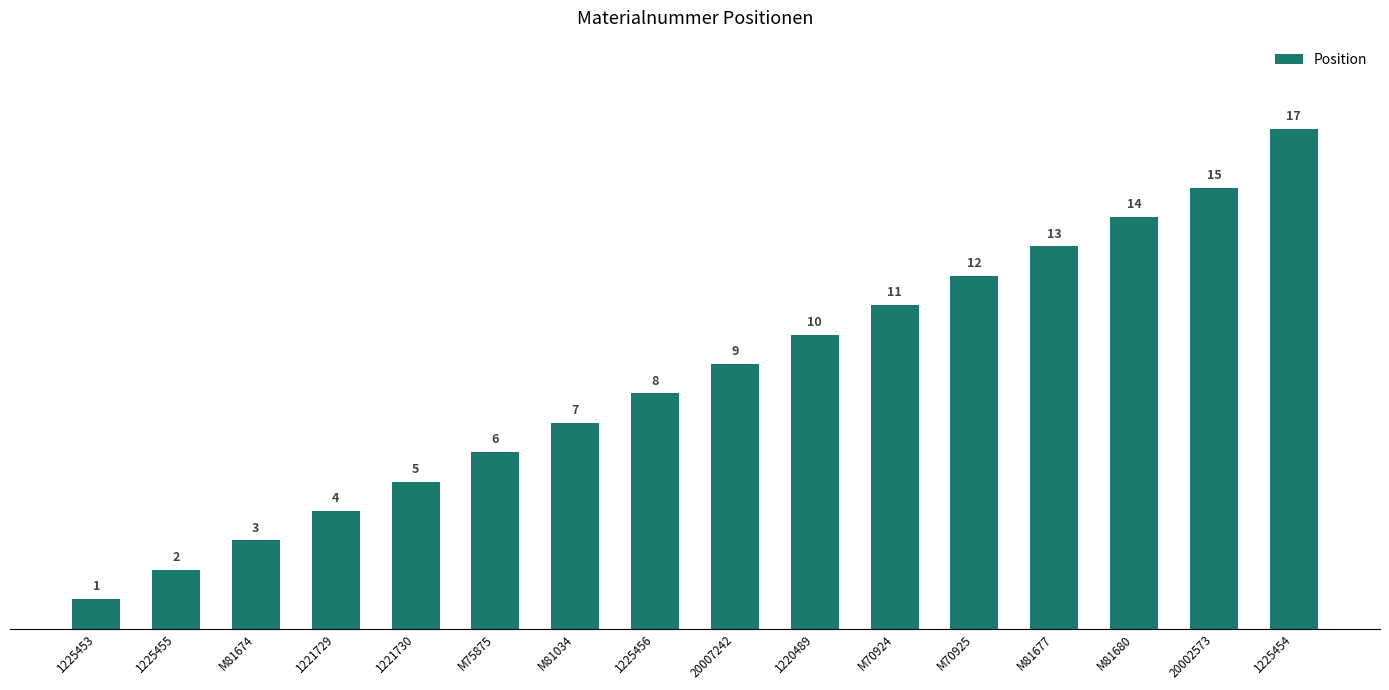

What is the smallest value displayed?

1